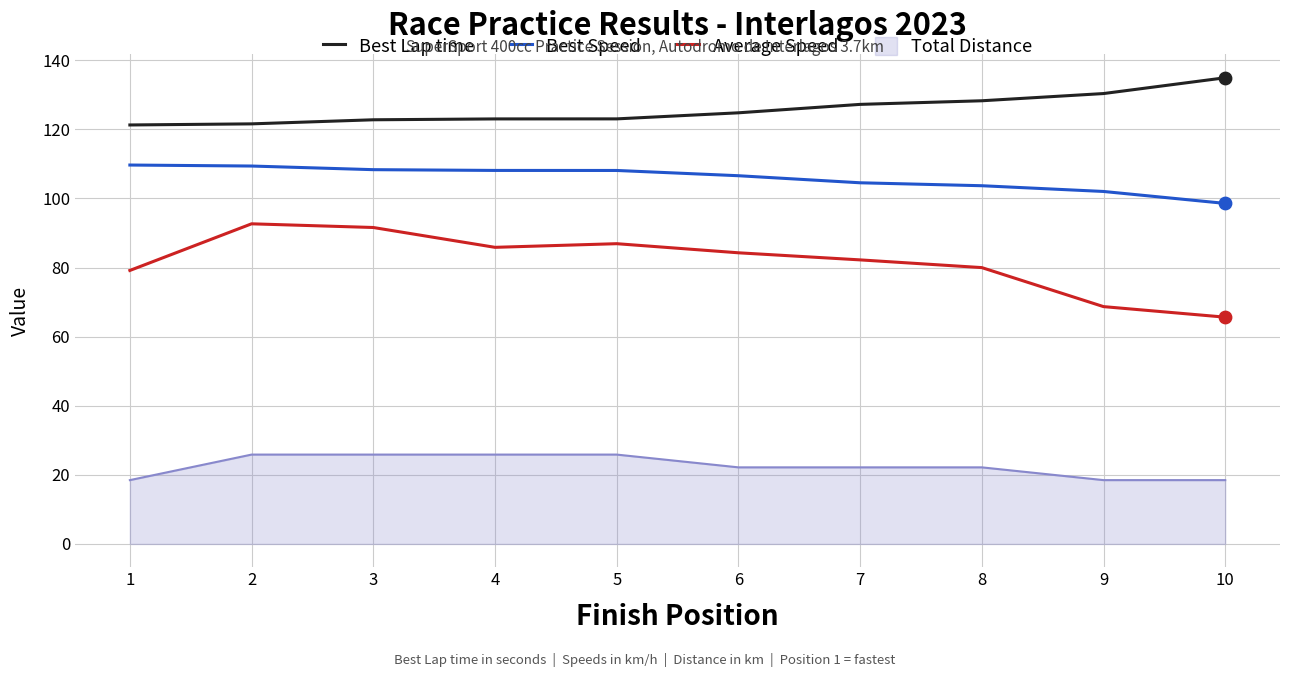

What are all the series names shown in the legend?

Best Lap time, Best Speed, Average Speed, Total Distance